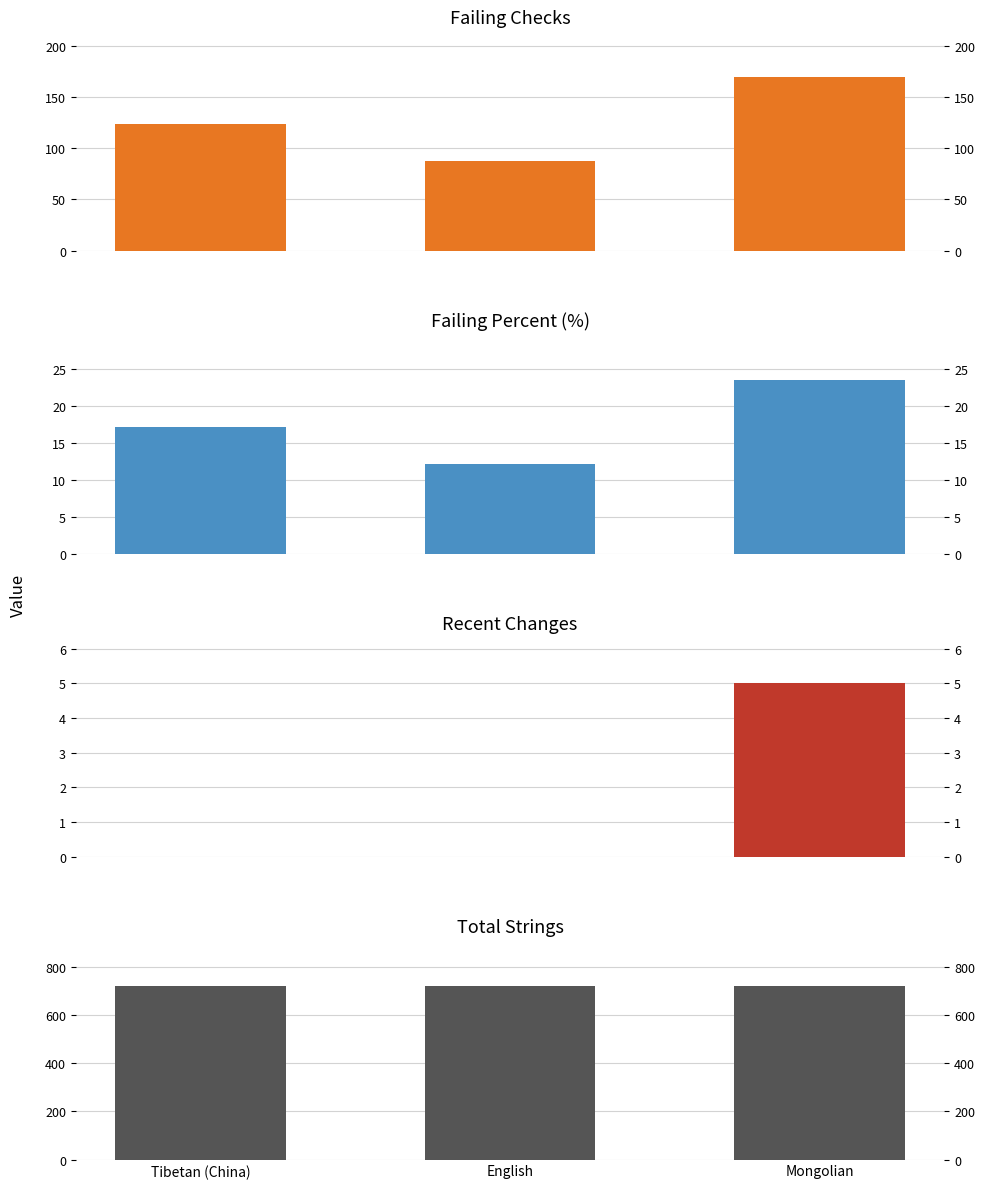

The recent_changes series shows 0.0 at English. True or false?

True